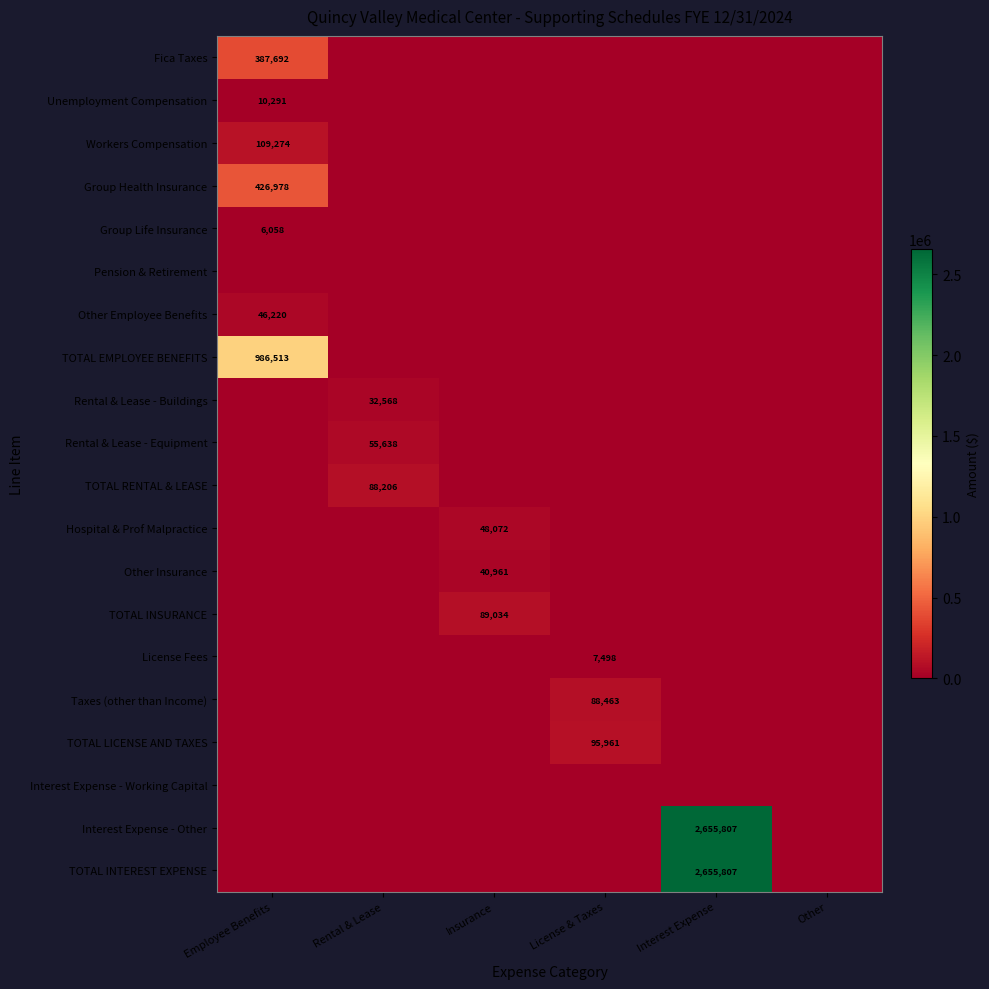

What is the difference between the maximum and minimum values in the Rental & Lease - Equipment series?

55638.1